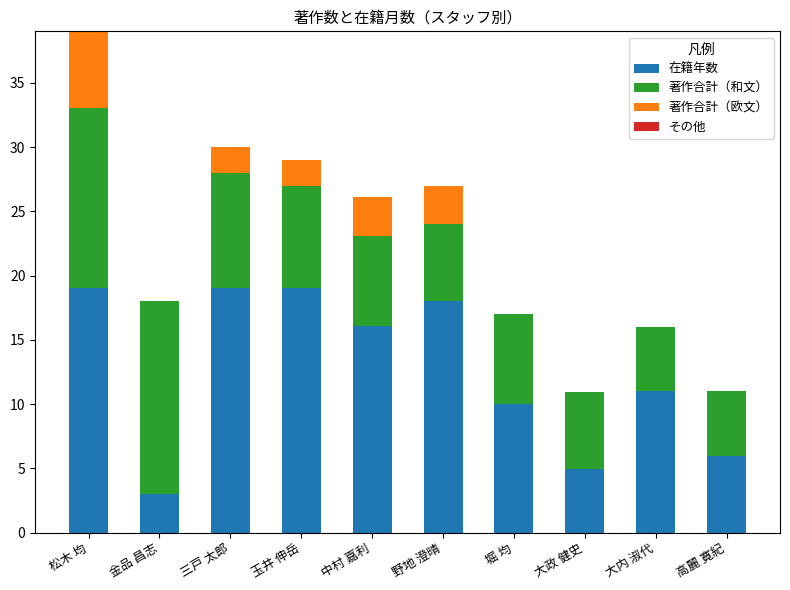

What is the approximate value of 在籍年数 at 金品 昌志?

3.0